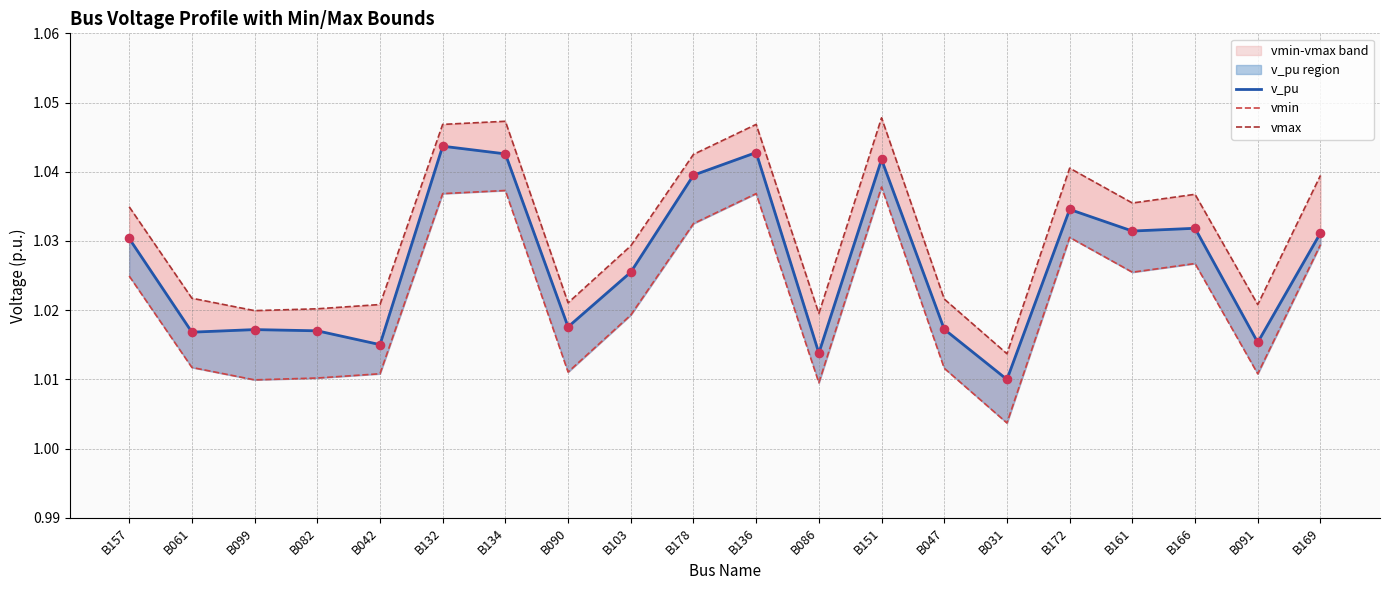

Which series has the widest spread of Y values?

vmin